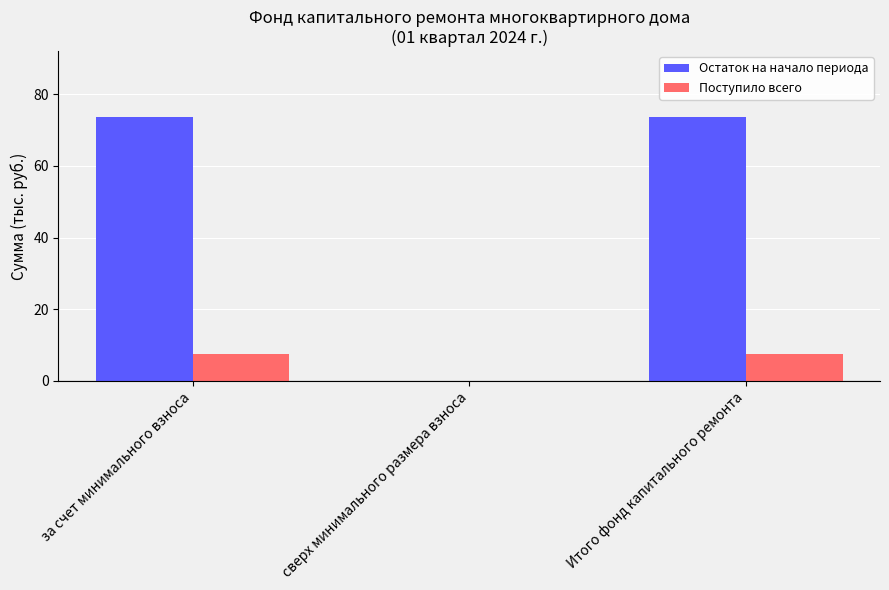

What is the sum of the Остаток на начало периода values at Итого фонд капитального ремонта and сверх минимального размера взноса?

73.6